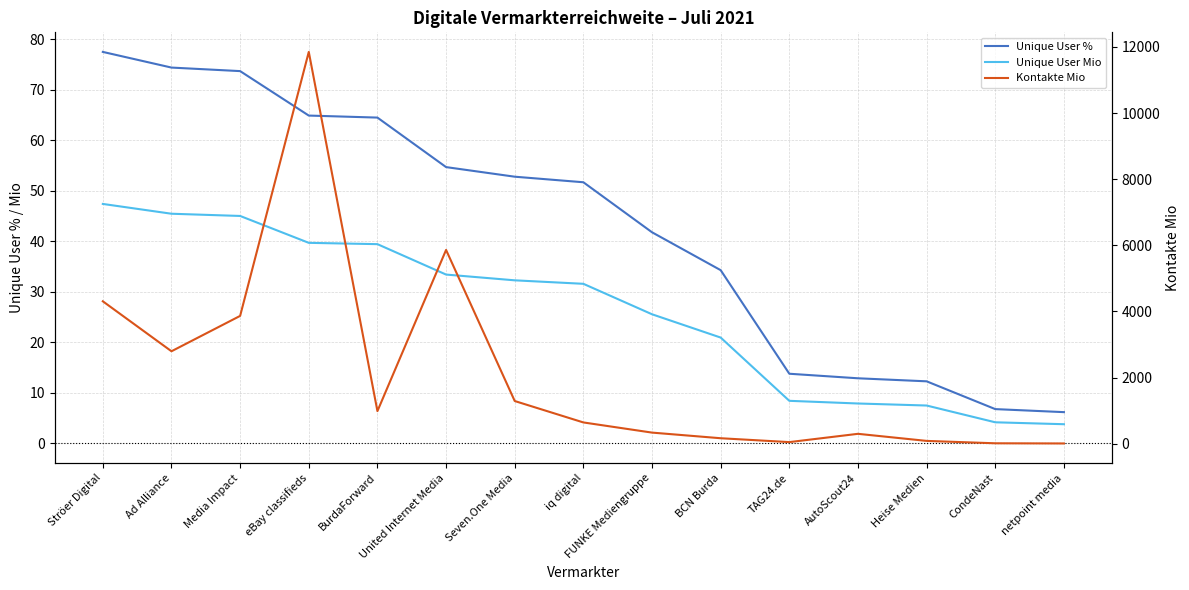

What are all the series names shown in the legend?

Unique User %, Unique User Mio, Kontakte Mio